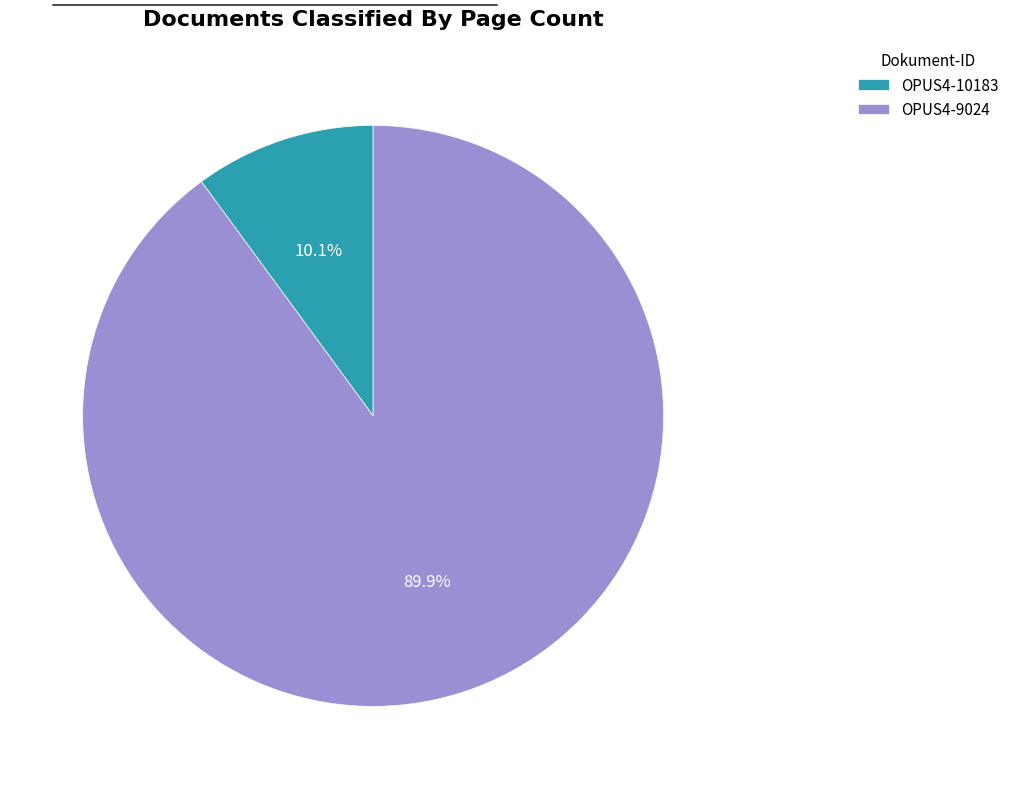

Rank the categories by value from highest to lowest.

OPUS4-9024, OPUS4-10183